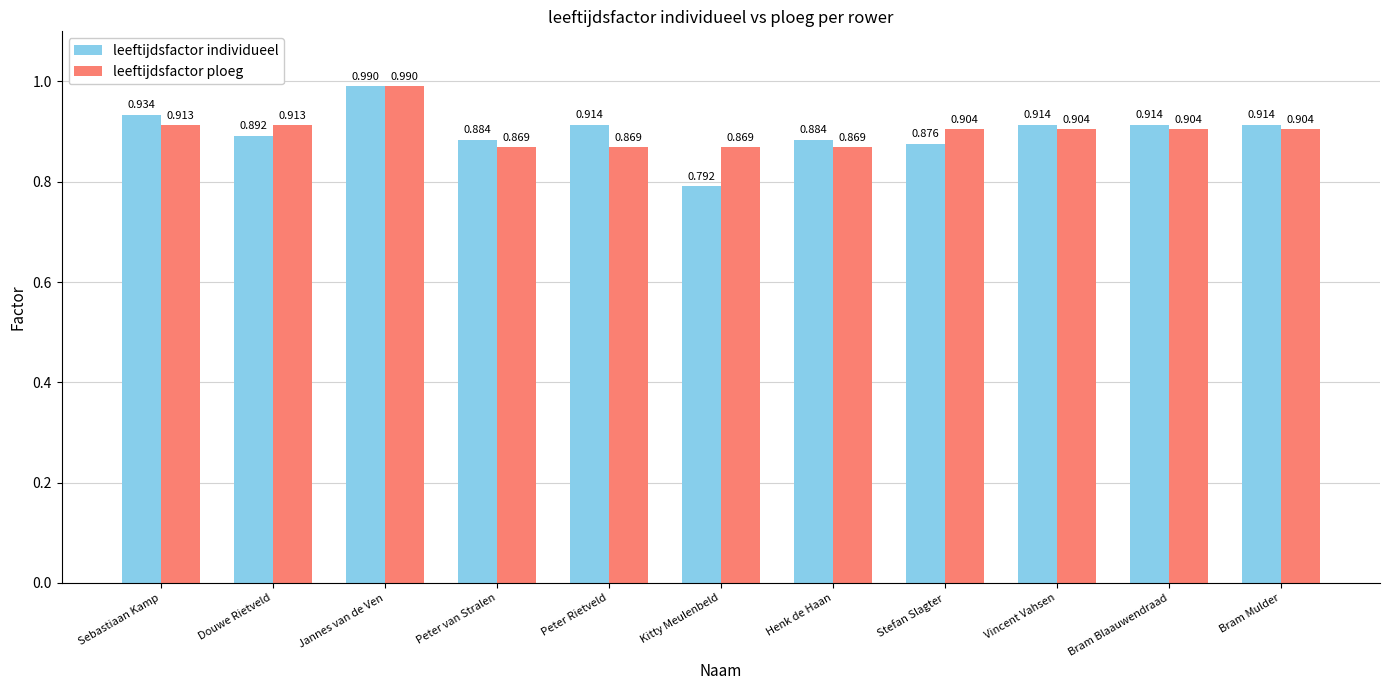

The leeftijdsfactor individueel series shows 0.9 at Bram Blaauwendraad. True or false?

True